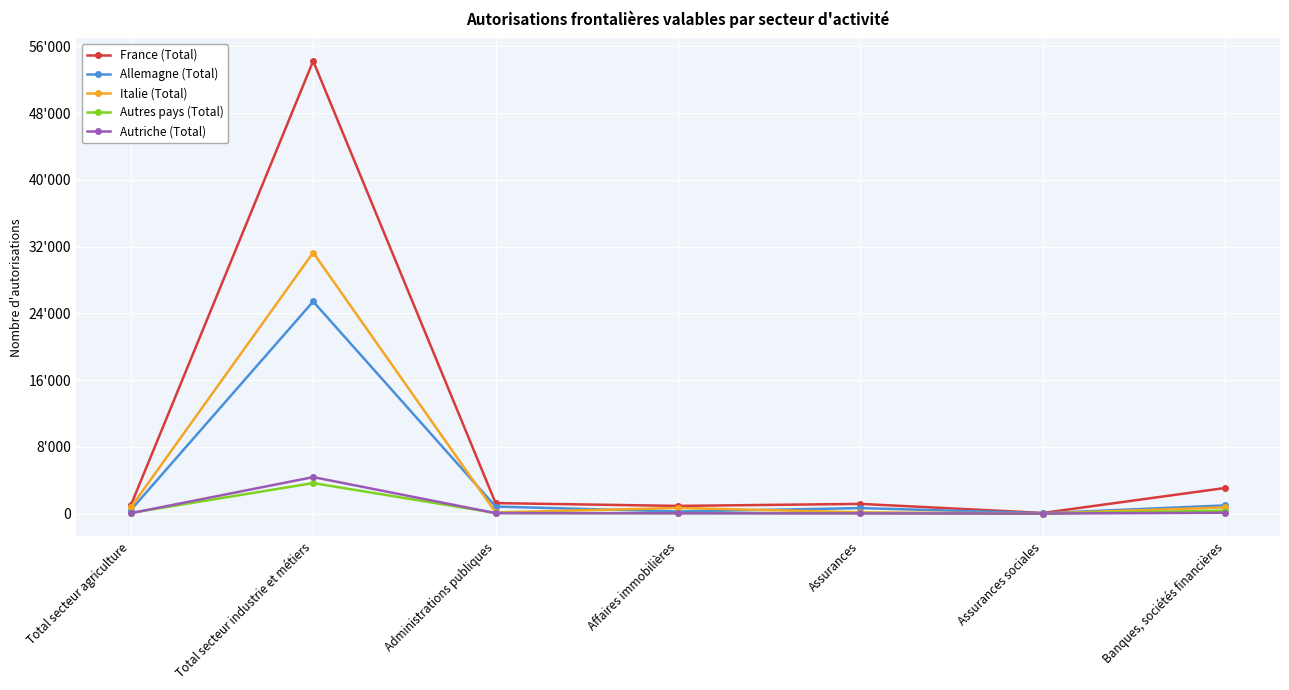

At Affaires immobilières, list the series in order from largest to smallest.

France (Total), Italie (Total), Allemagne (Total), Autres pays (Total), Autriche (Total)